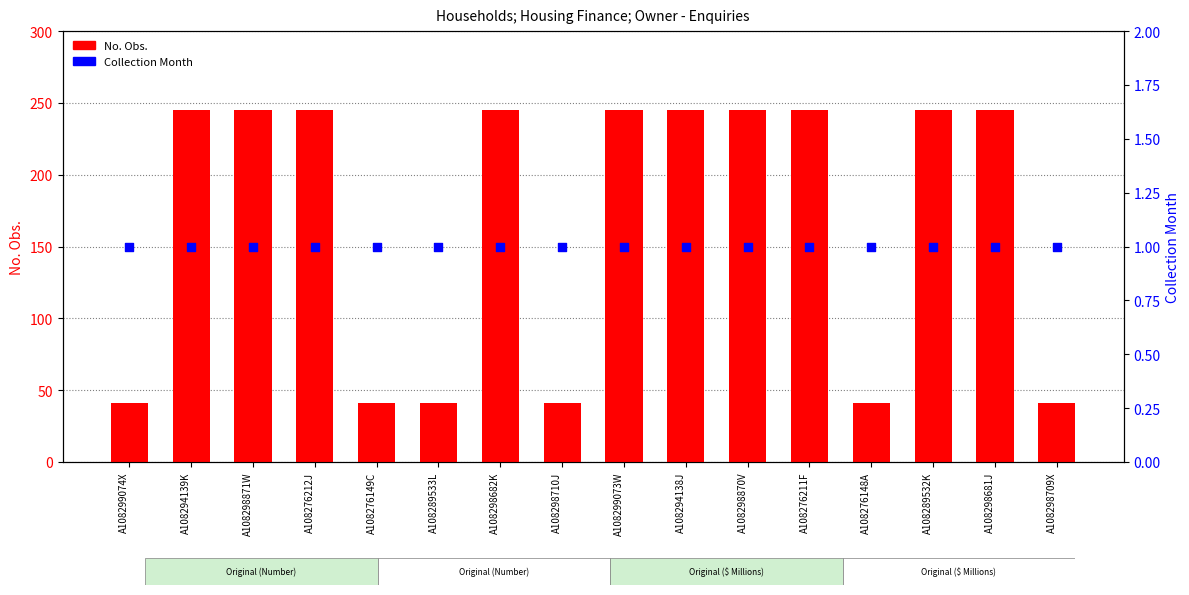

Which series contains the highest Y value?

No. Obs.